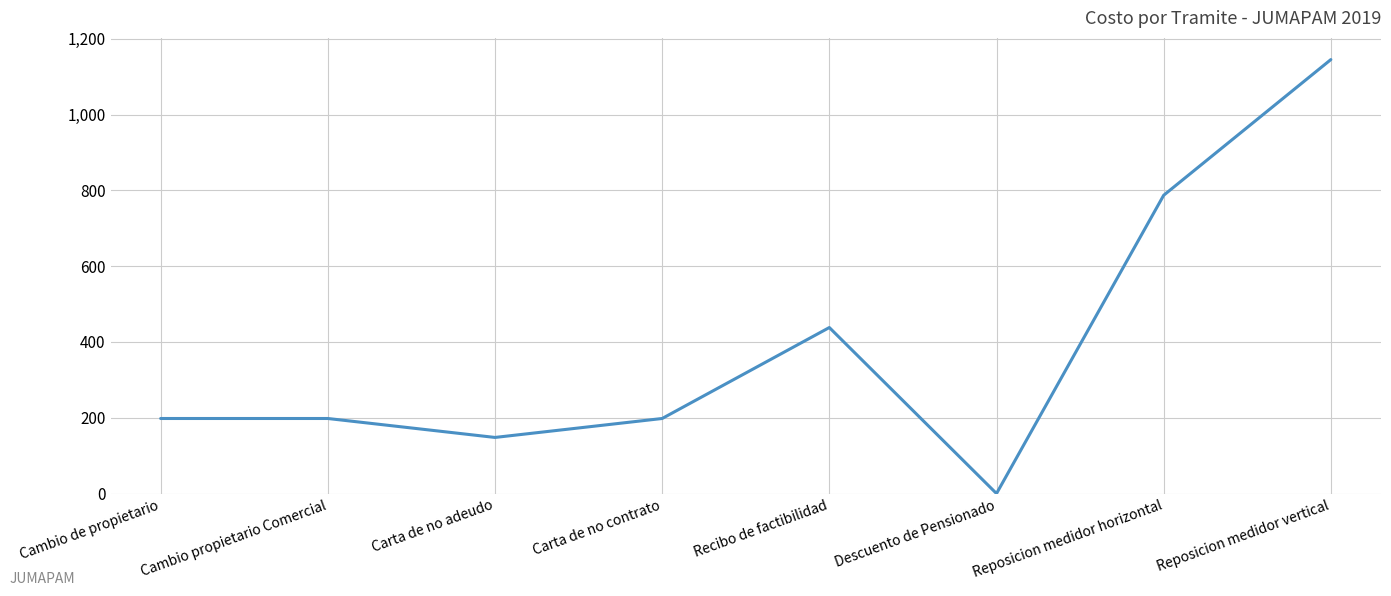

The value at Cambio de propietario is 352. True or false?

False